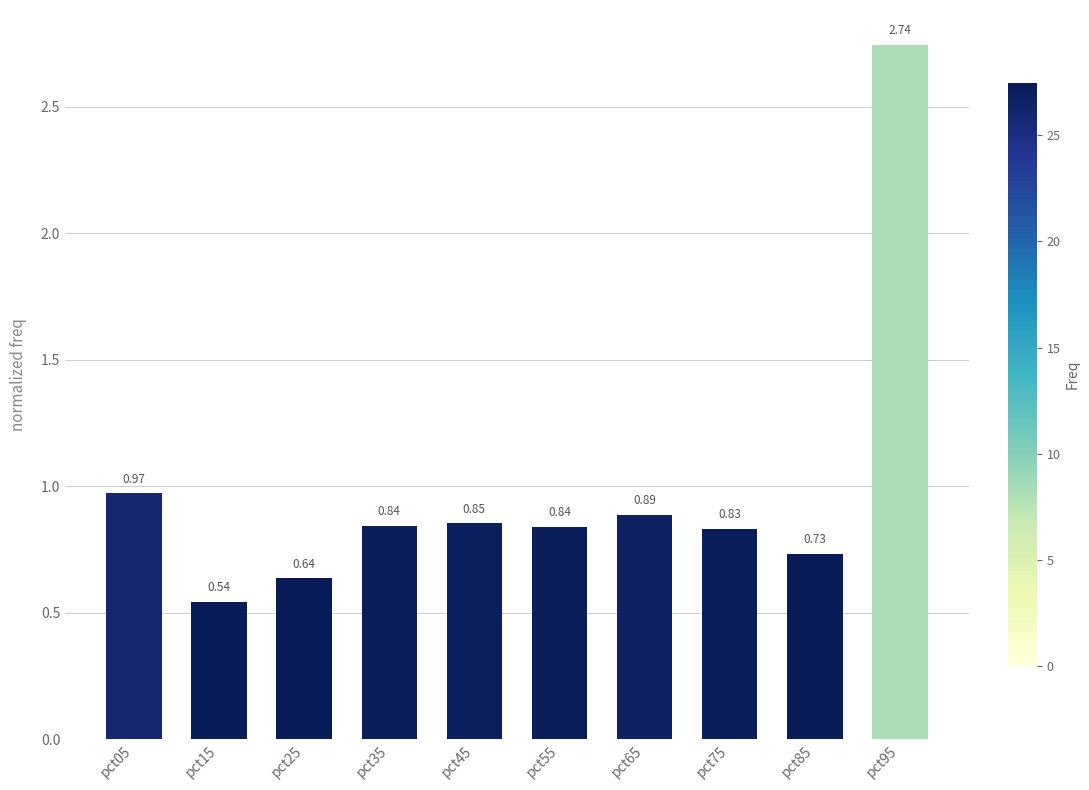

What is the difference between the values at pct05 and pct25?

0.3